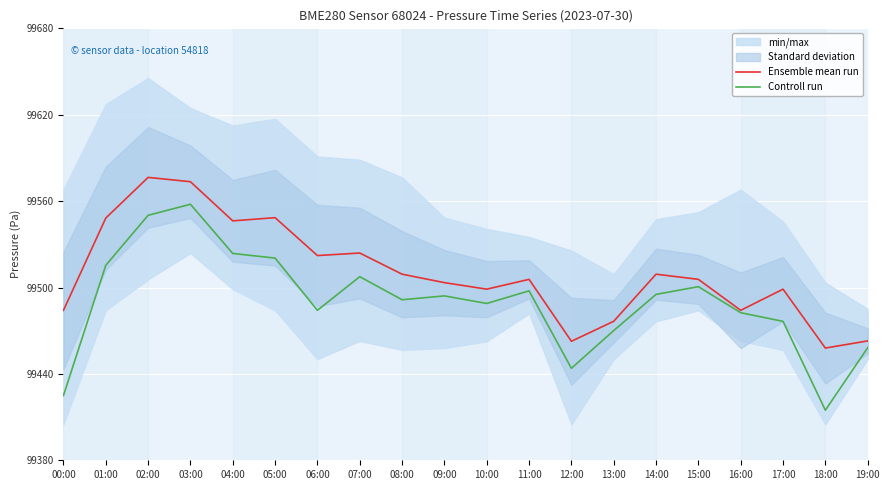

True or false: Controll run and Ensemble mean run intersect in this chart.

False